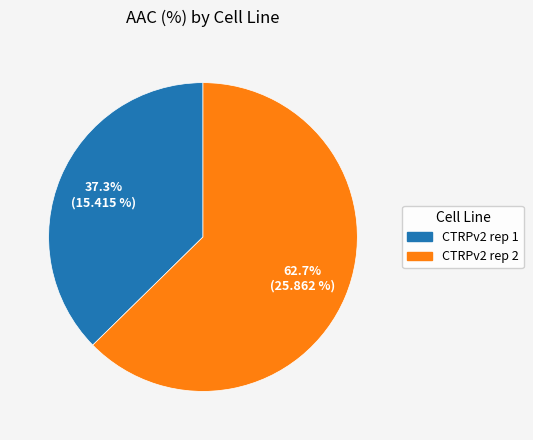

Combined, what portion of the pie is CTRPv2 rep 2 and CTRPv2 rep 1?

100.0%